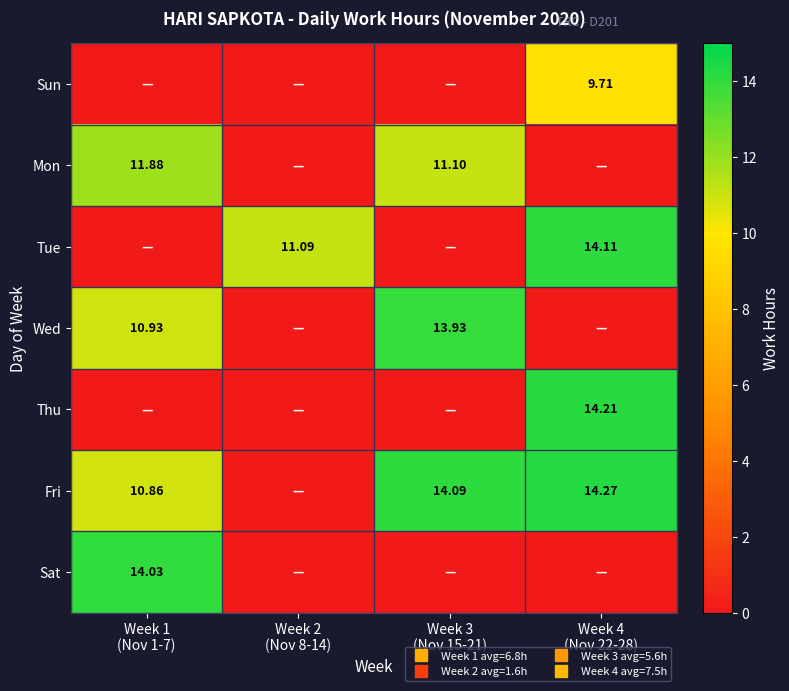

How many values in Tue are above zero?

2